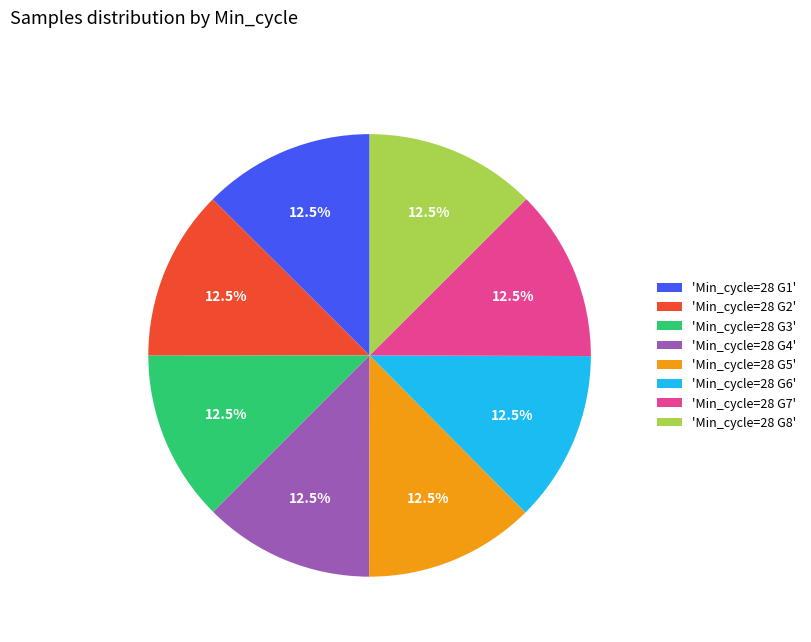

What is the ratio of the value at 'Min_cycle=28 G7' to the value at 'Min_cycle=28 G5'?

1.0